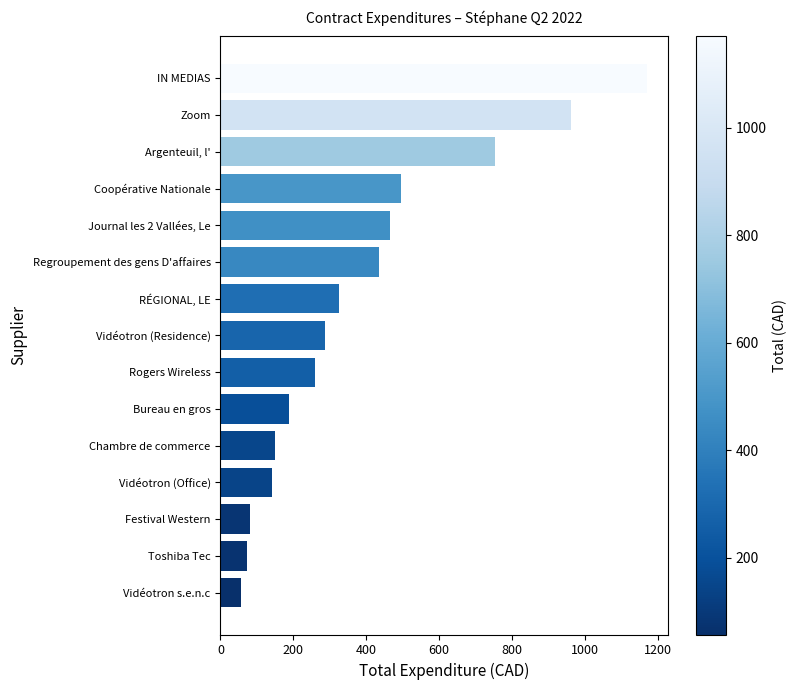

What is the difference between the maximum and second lowest values?

1096.9